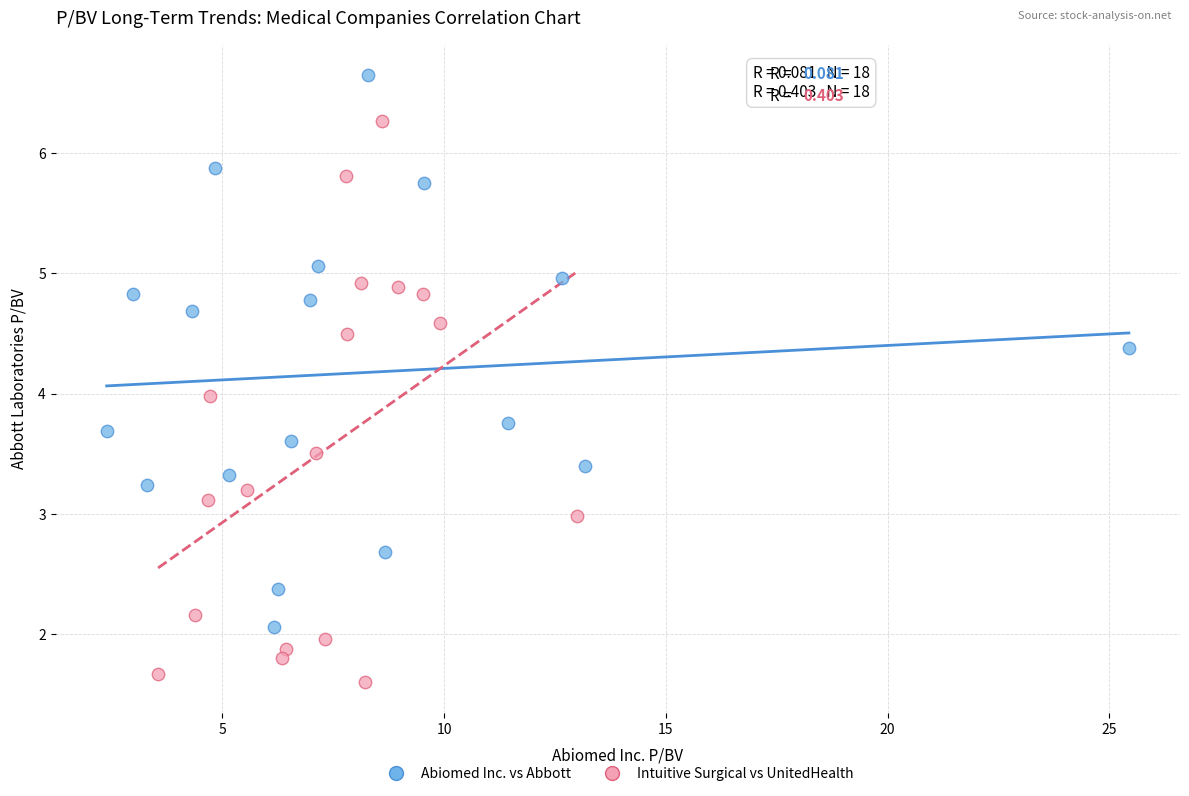

Which series reaches the minimum Y coordinate?

Intuitive Surgical vs UnitedHealth